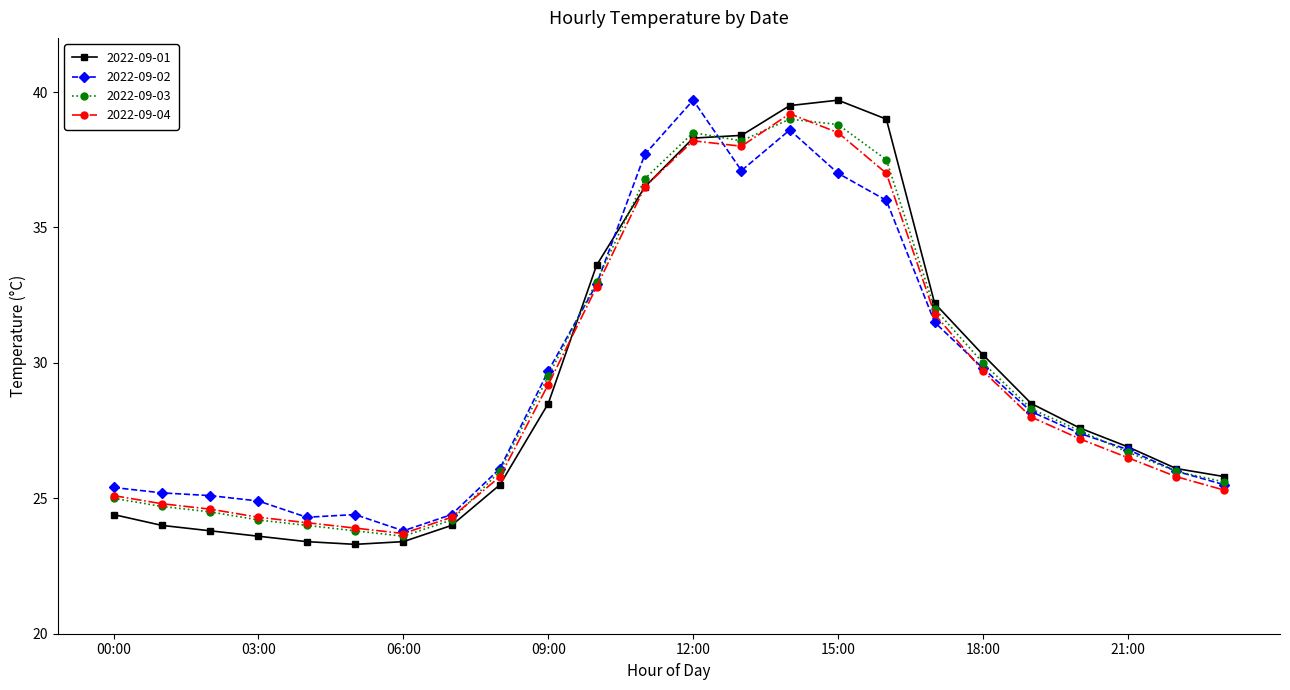

Count the number of categories in the chart.

24